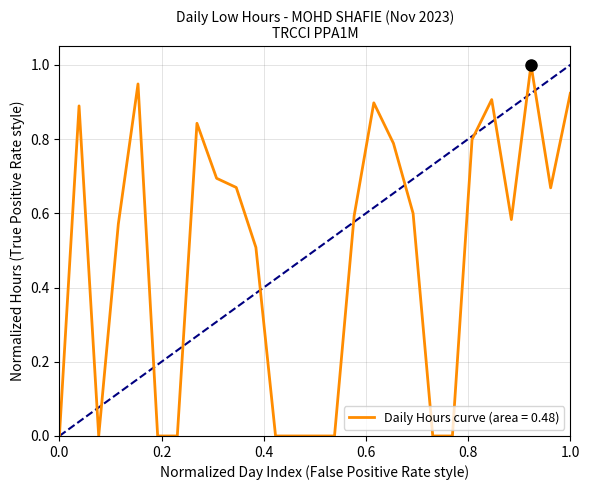

Is this an area chart (filled region under the line)?

No